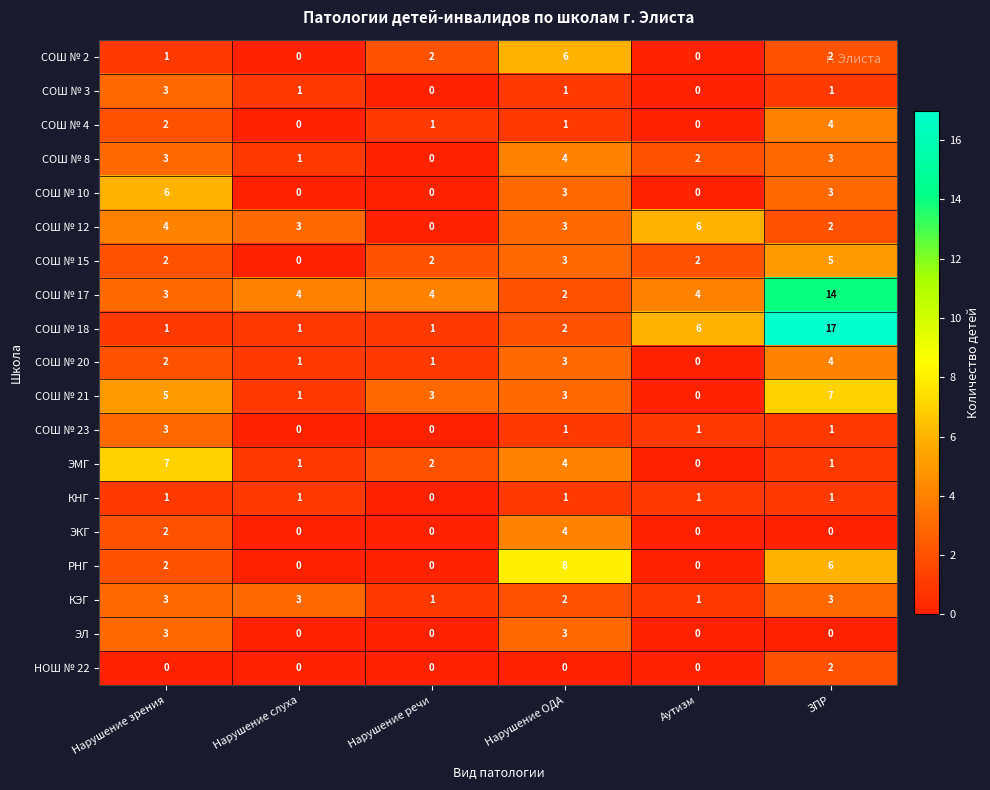

How many values in the СОШ № 10 series are below 3?

3